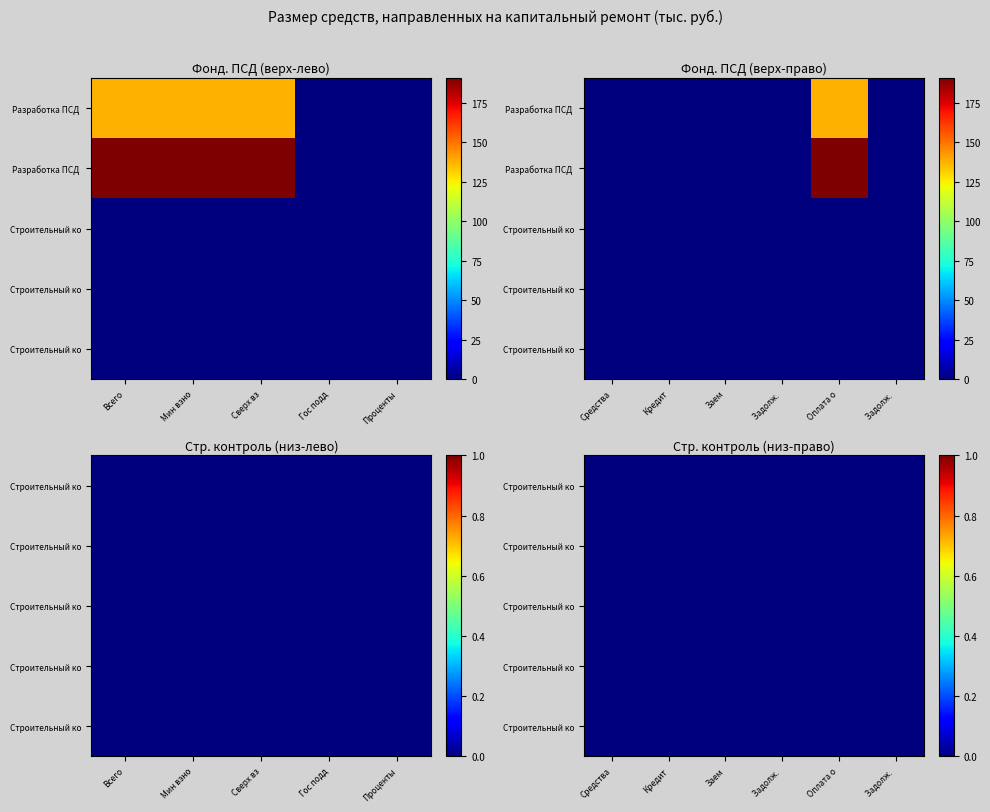

The value of Строительный контроль водоотведения at 3 is 0.0. True or false?

True